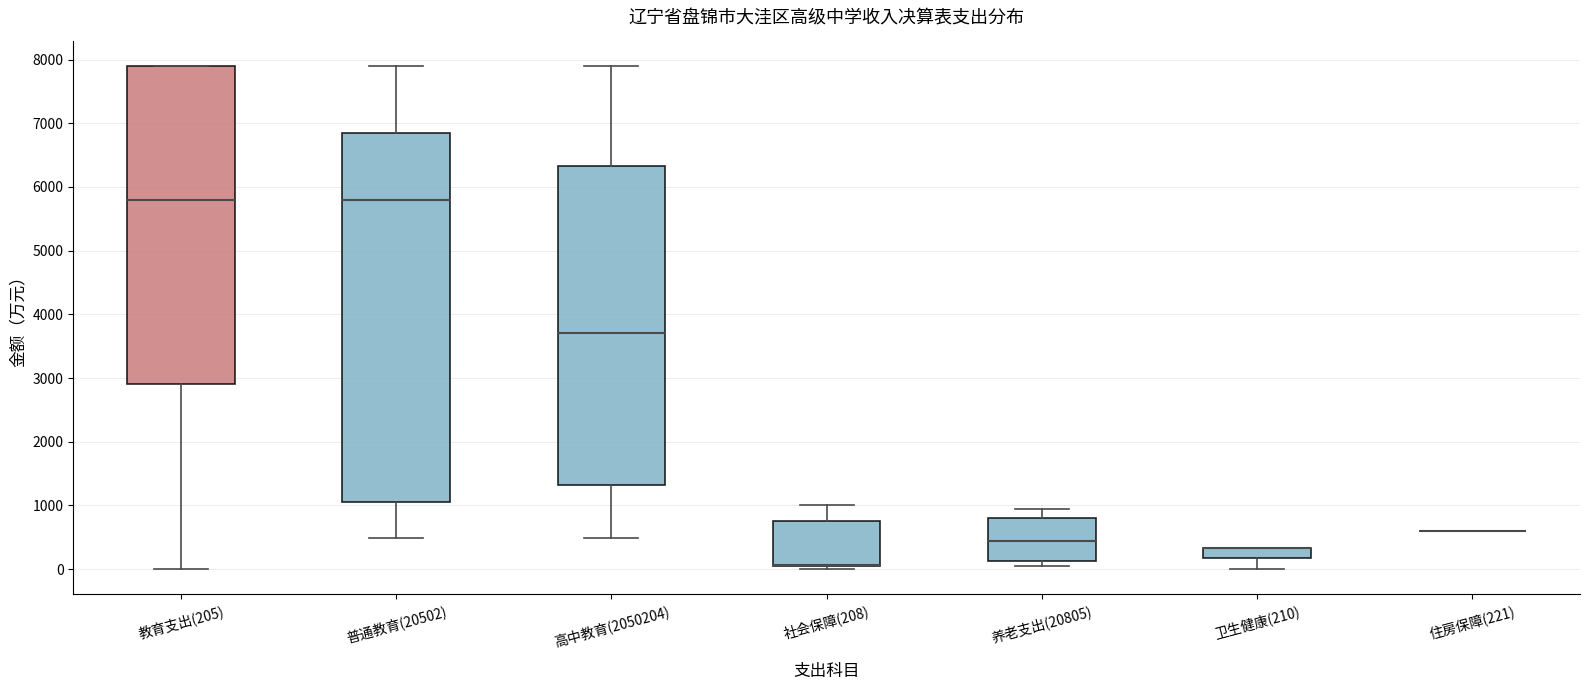

Reading left to right, transcribe this box plot: for each box, give where its median line is, the range the box spans, and where its two whiskers end, as read against the y-axis. The values are not printed on the chart, so give them approximately, as read against the axis.

教育支出(205): median 5800, box 2900 to 7900, whiskers 0 to 7900
普通教育(20502): median 5800, box 1100 to 6900, whiskers 500 to 7900
高中教育(2050204): median 3700, box 1300 to 6300, whiskers 500 to 7900
社会保障(208): median 100 (drawn on the box's lower edge), box 0 to 700, whiskers 0 (just below the box's lower edge) to 1000
养老支出(20805): median 400, box 100 to 800, whiskers 0 to 900
卫生健康(210): median 300 (drawn on the box's upper edge), box 200 to 300, whiskers 0 to 300
住房保障(221): box collapsed to a line at 600, whiskers 600 to 600